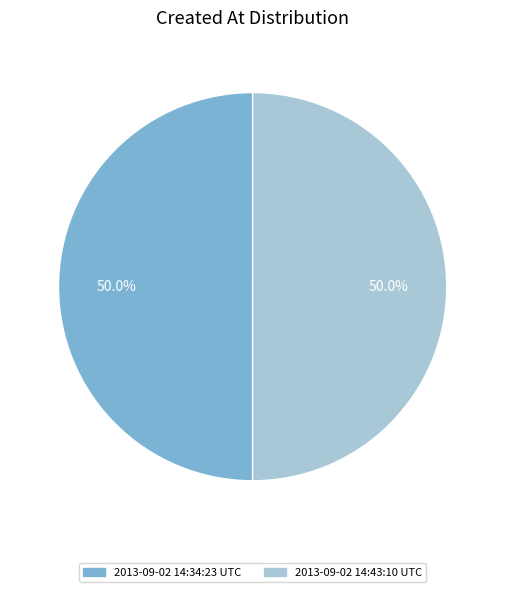

What is the total percentage of 2013-09-02 14:34:23 UTC and 2013-09-02 14:43:10 UTC?

100.0%